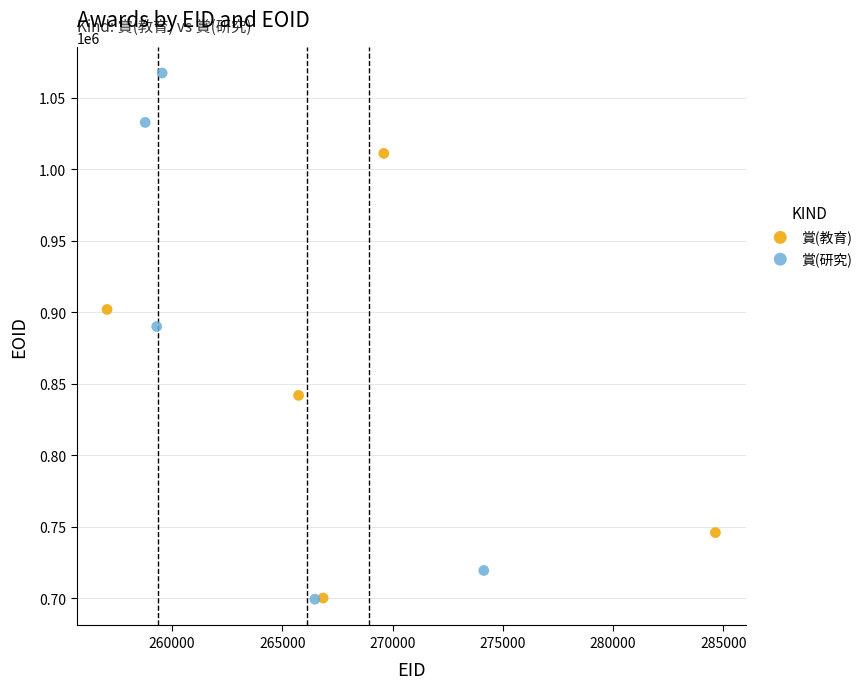

Which series contains the highest Y value?

賞(研究)